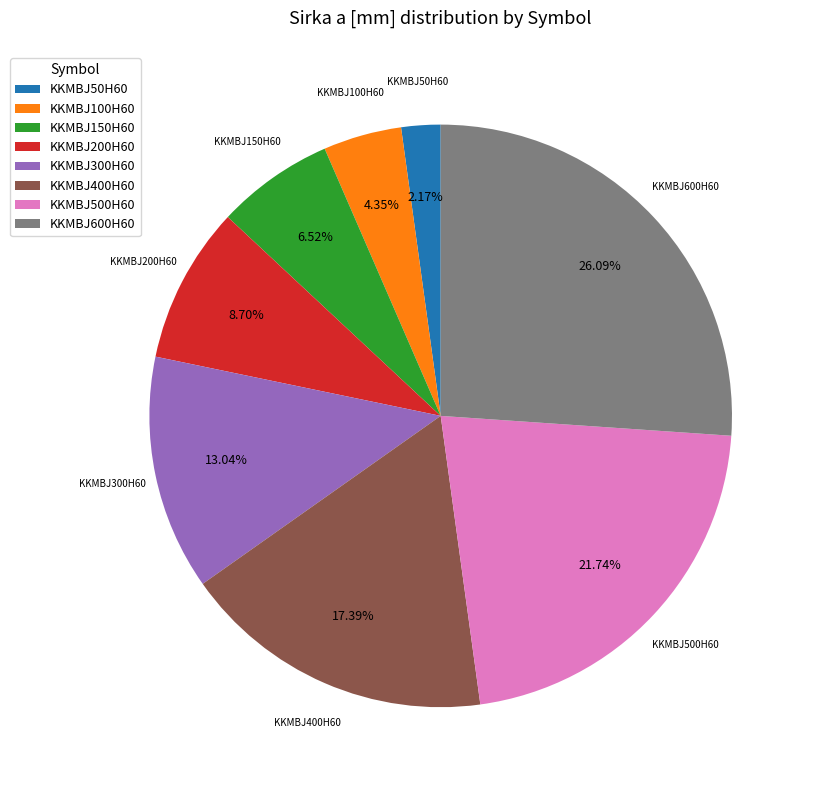

Count the number of slices in the pie.

8